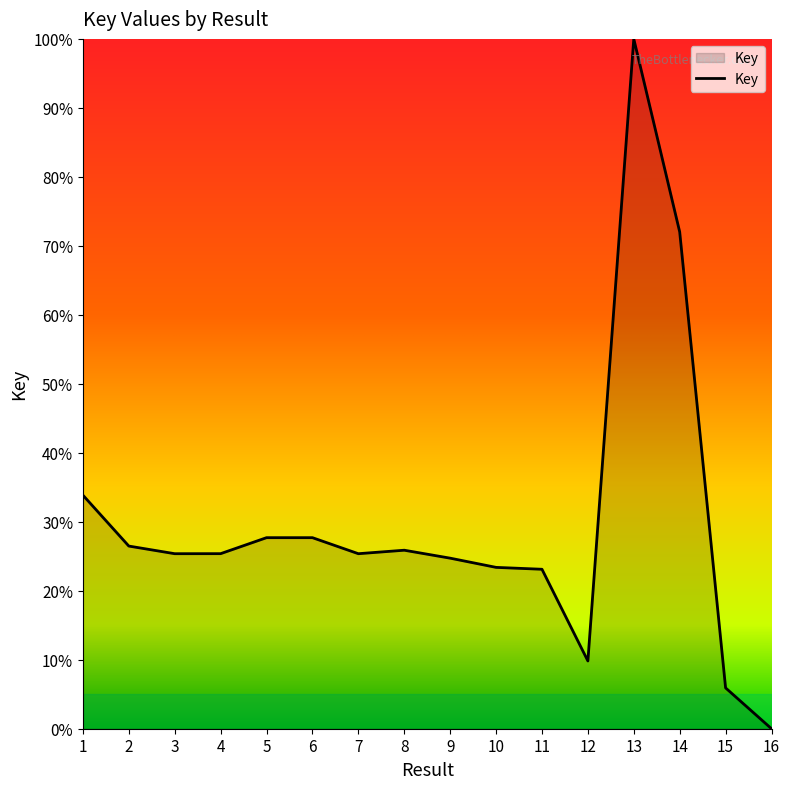

What is the difference between the maximum and minimum values?

100.0